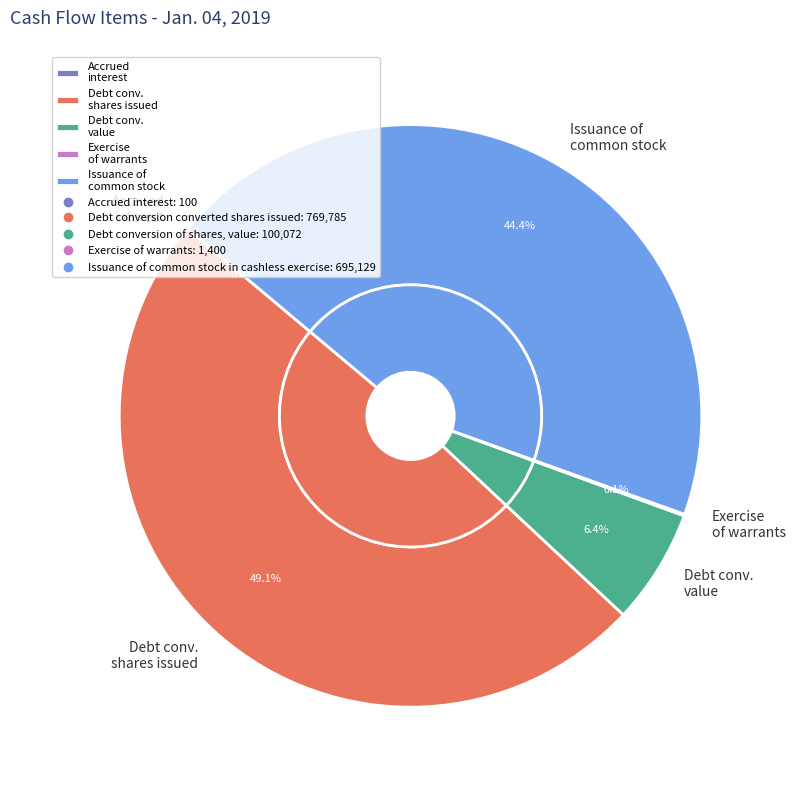

Is Debt conversion of shares, value the majority of the pie?

No